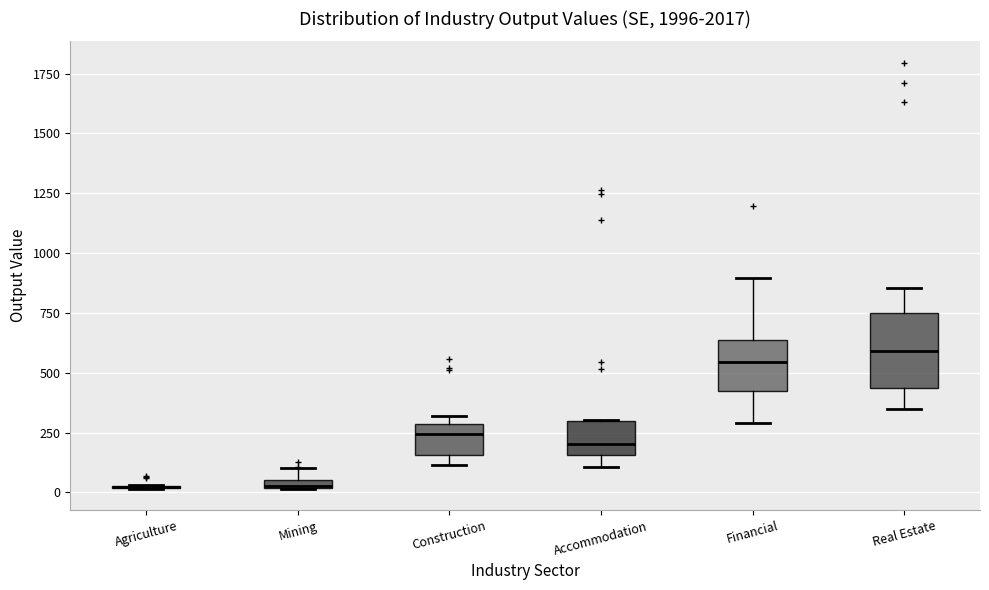

Which box is the tallest, from its lower edge to its upper edge?

Real Estate